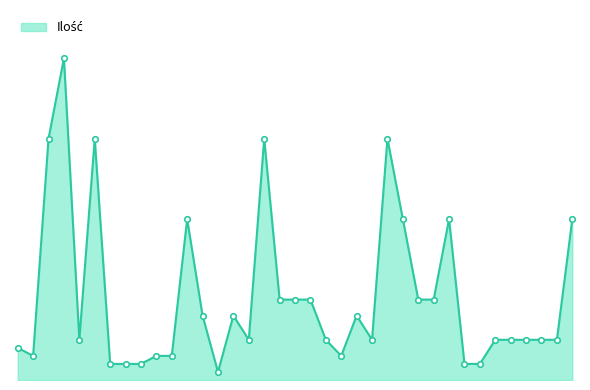

Does the chart display data point markers on the line(s)?

No